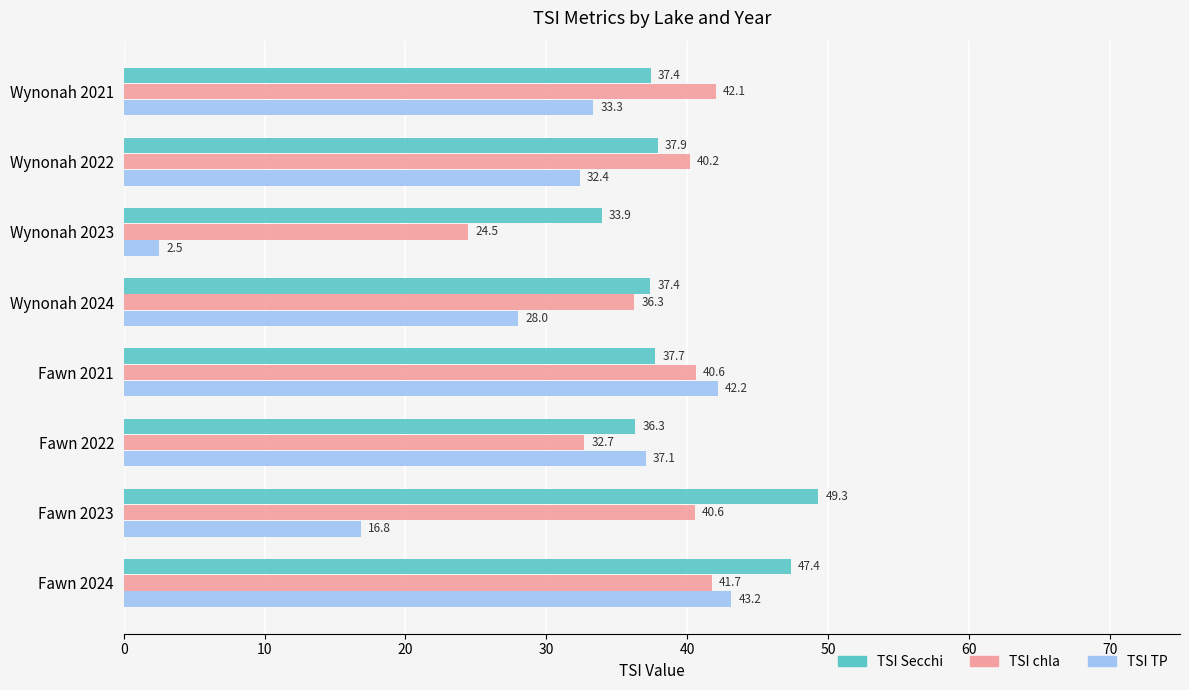

Where is TSI TP nearest to the value 22?

Fawn 2023